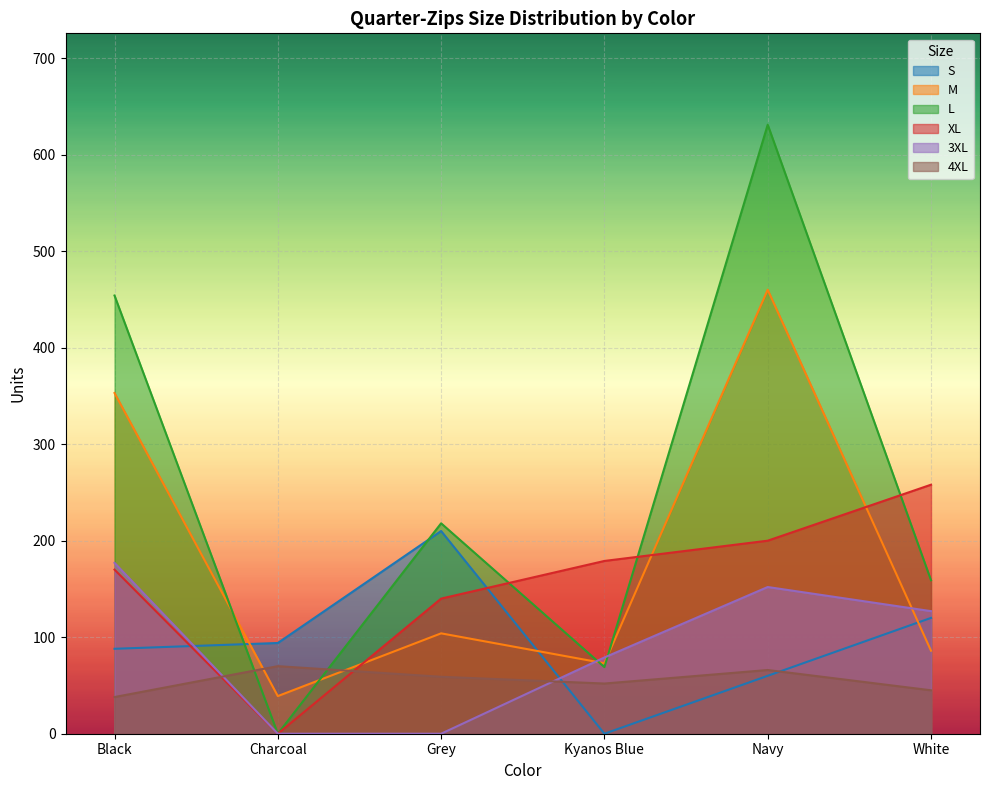

Between Charcoal and White, which series saw the biggest shift?

XL